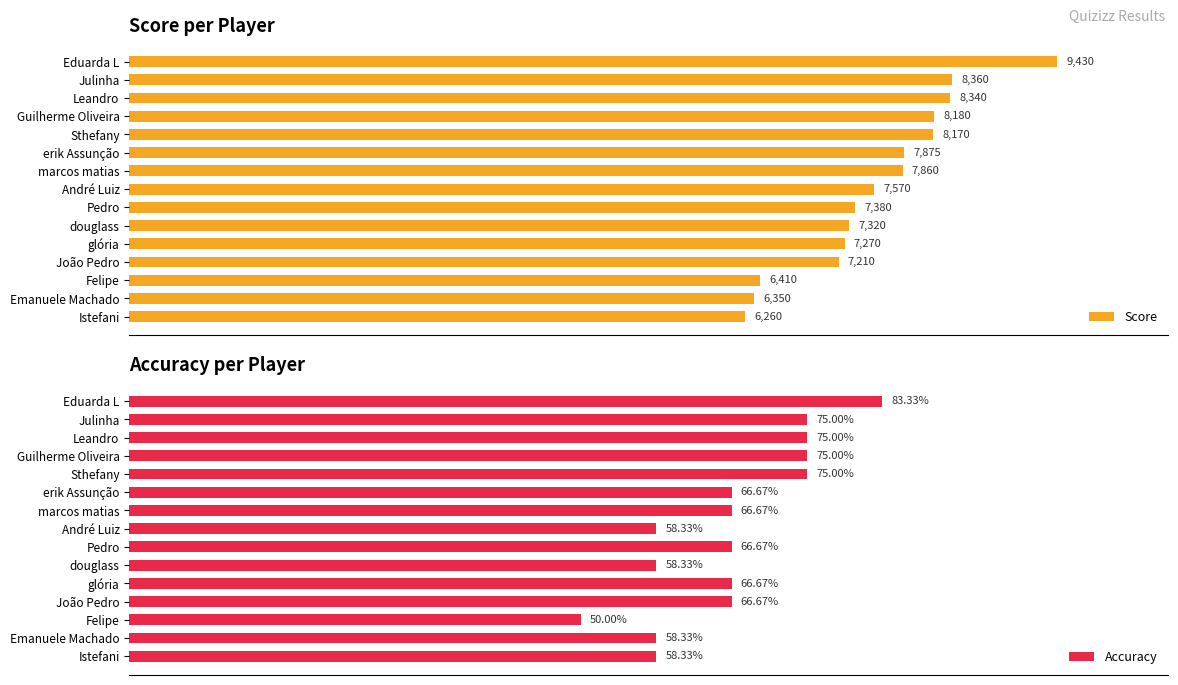

How many categories are shown in the chart?

15